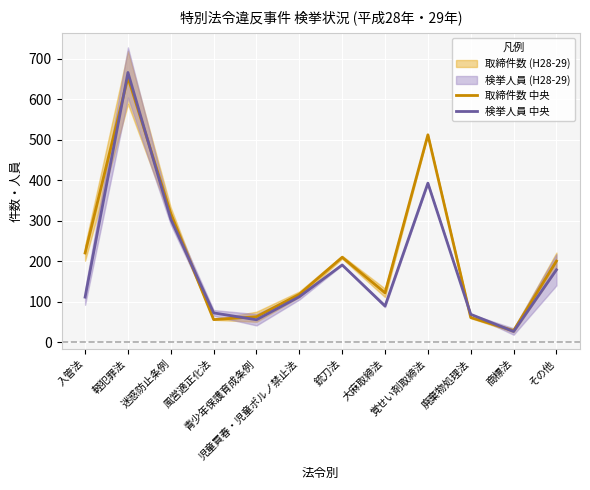

How many distinct data groups are displayed?

2